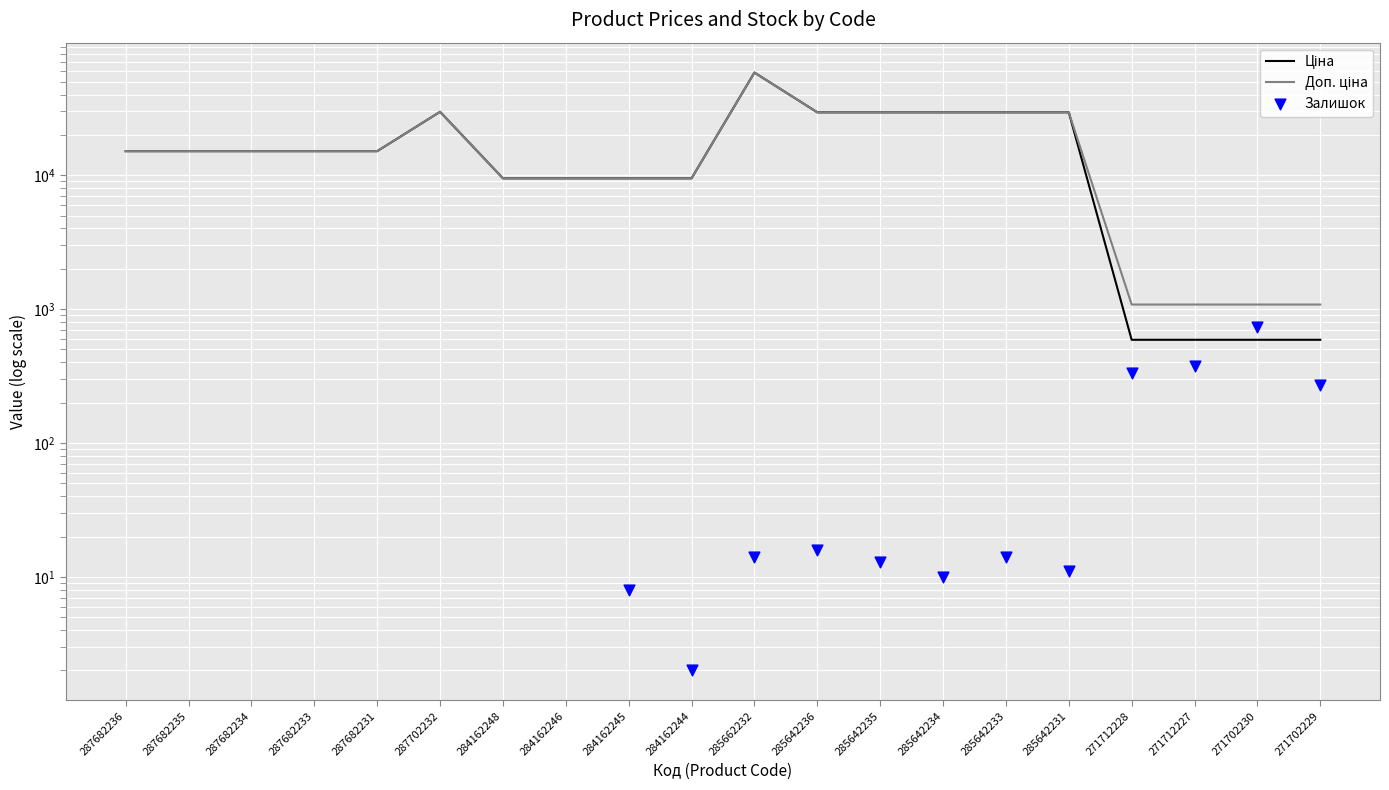

At which category is the sum across all series the highest?

285662232